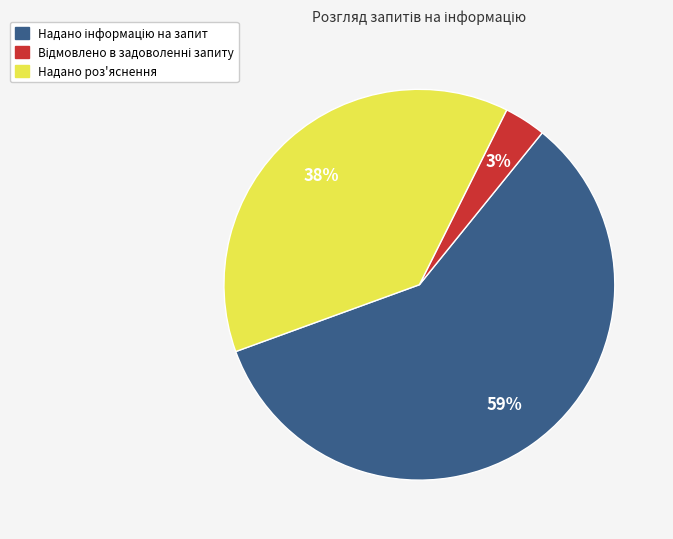

Does any single category account for the majority?

Yes